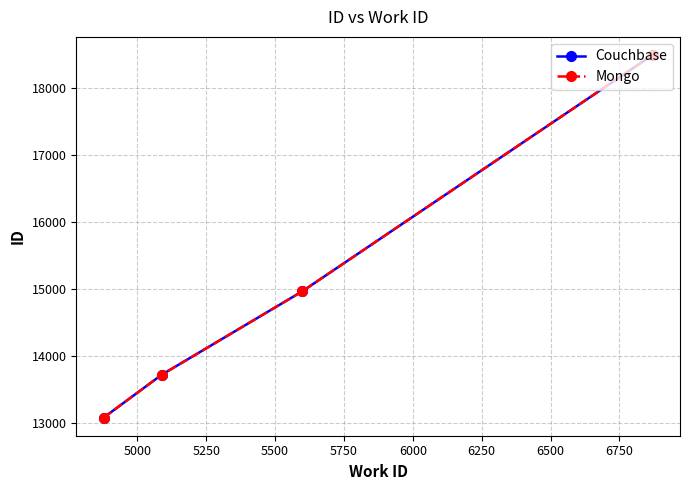

Does the chart have visible grid lines?

Yes